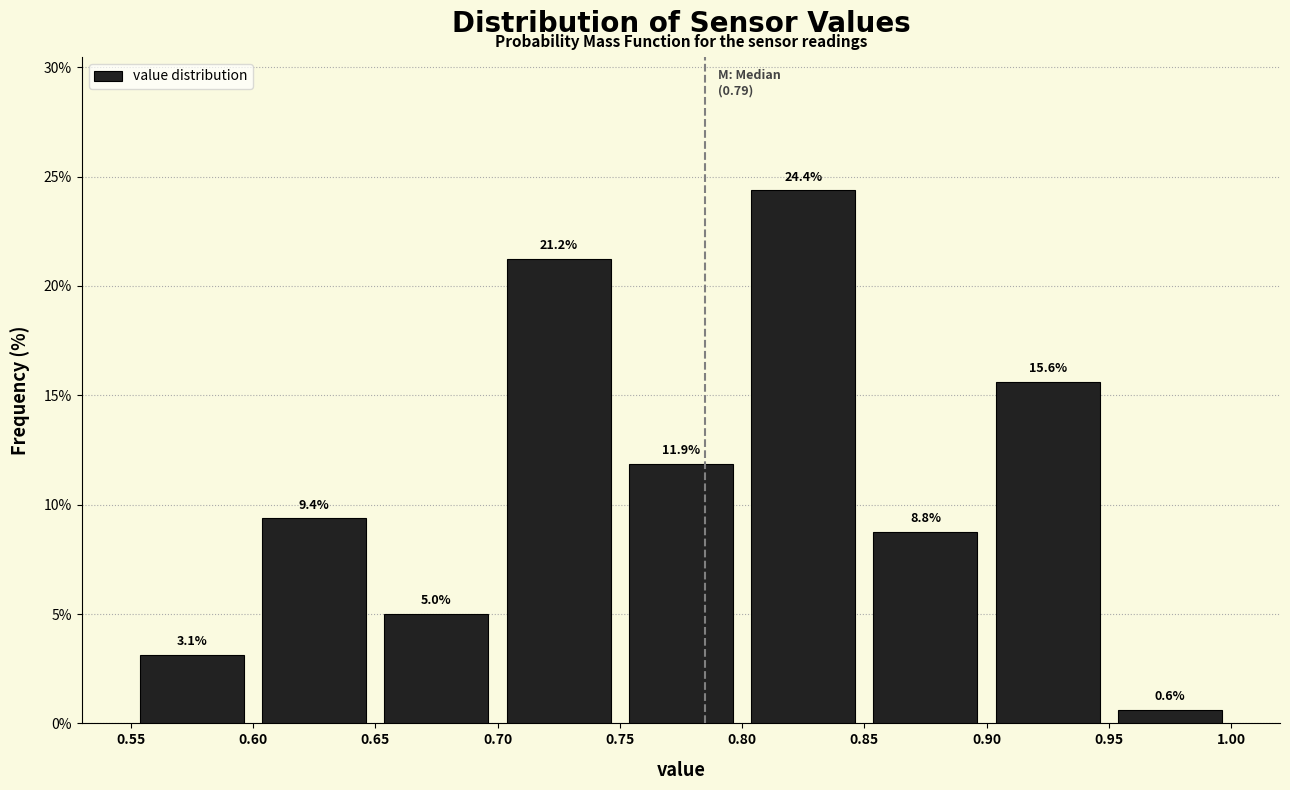

Reading left to right, list every bar in this chart as the range it spans on the x-axis followed by its height.

0.55 to 0.60: 3.1
0.60 to 0.65: 9.4
0.65 to 0.70: 5.0
0.70 to 0.75: 21.2
0.75 to 0.80: 11.9
0.80 to 0.85: 24.4
0.85 to 0.90: 8.8
0.90 to 0.95: 15.6
0.95 to 1.00: 0.6